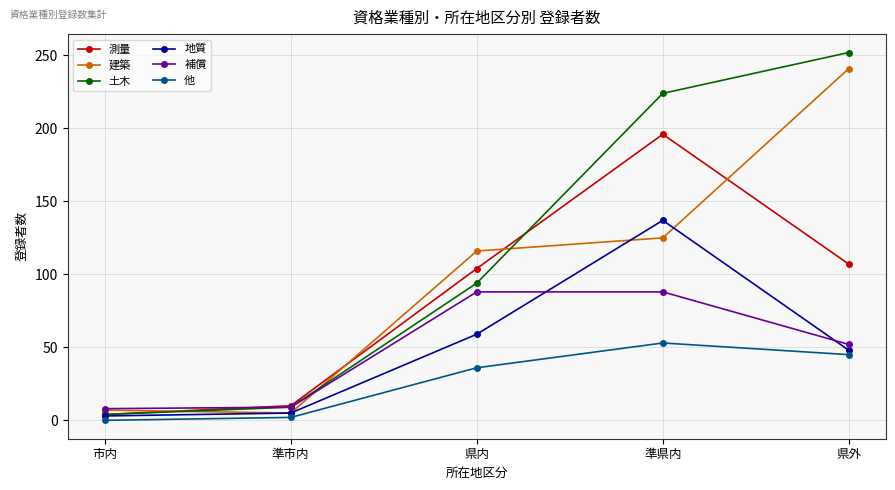

What is the label of the 3rd point from the right?

県内